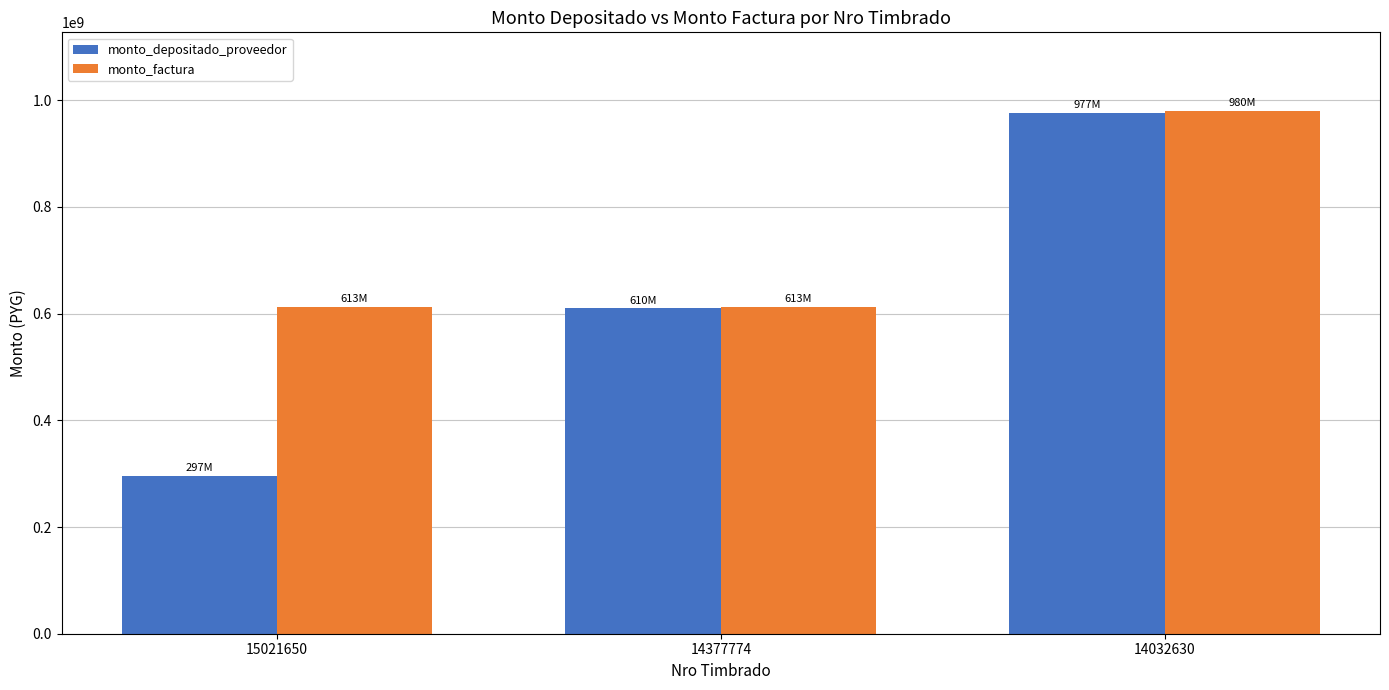

Reading left to right, transcribe all the data shown in this chart.

monto_depositado_proveedor: 296532743	609771554	976525478
monto_factura: 612555900	612555900	980089440